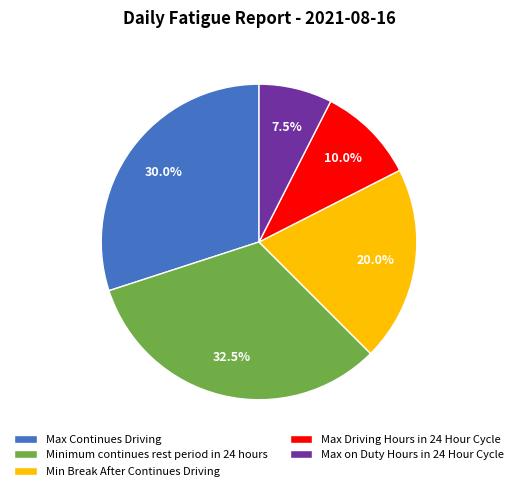

Which slice is the smallest?

Max on Duty Hours in 24 Hour Cycle